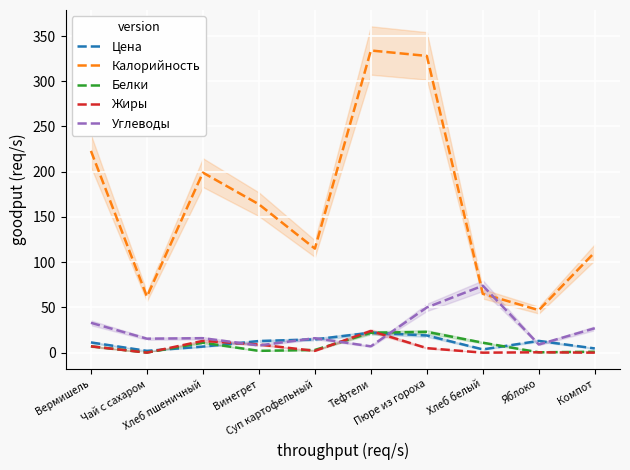

Which series has the largest total across all categories?

Калорийность